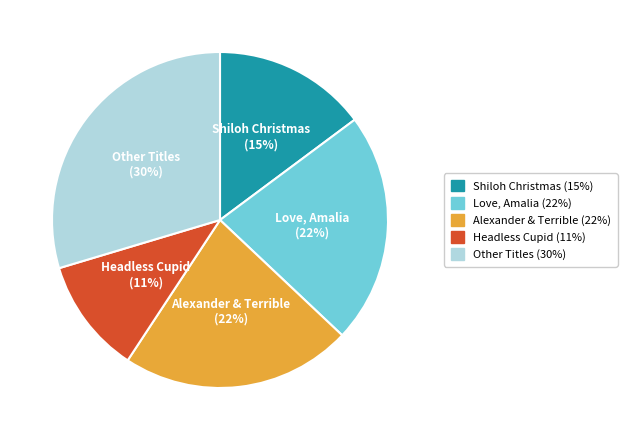

Is there a majority slice in this chart?

No